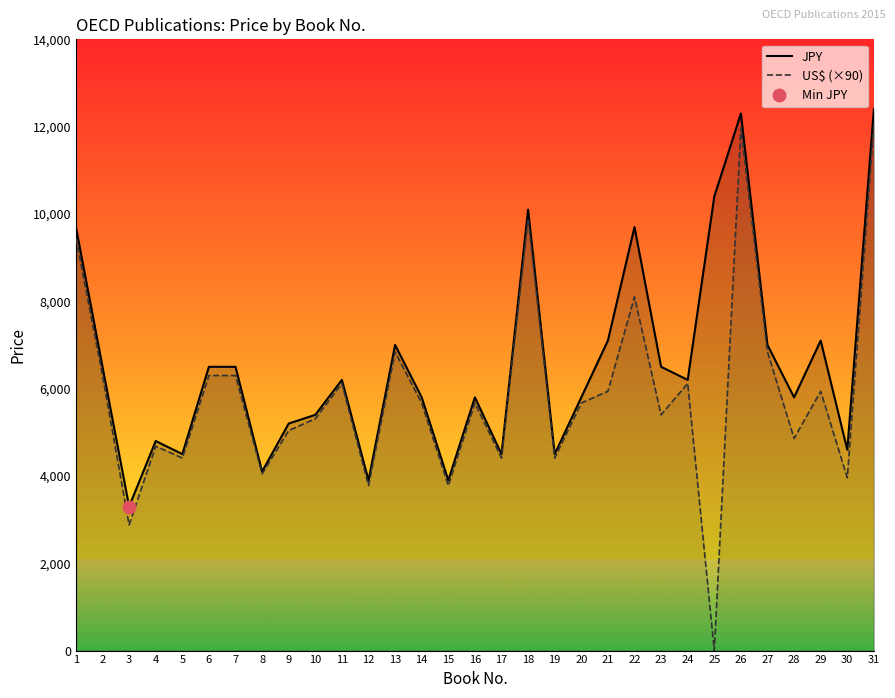

At 23, list the series in order from smallest to largest.

US$ (×90), JPY